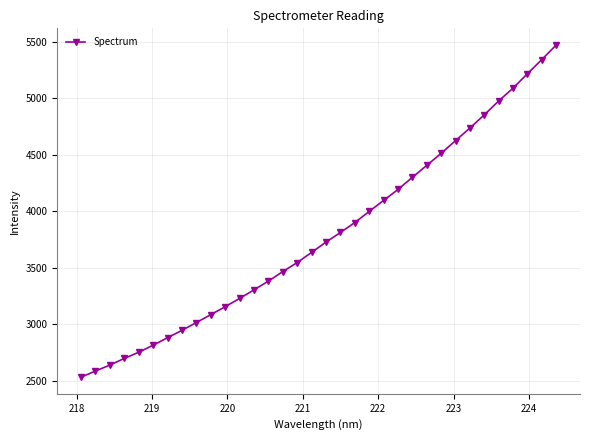

What is the value of the 4th point from the left?

2697.5